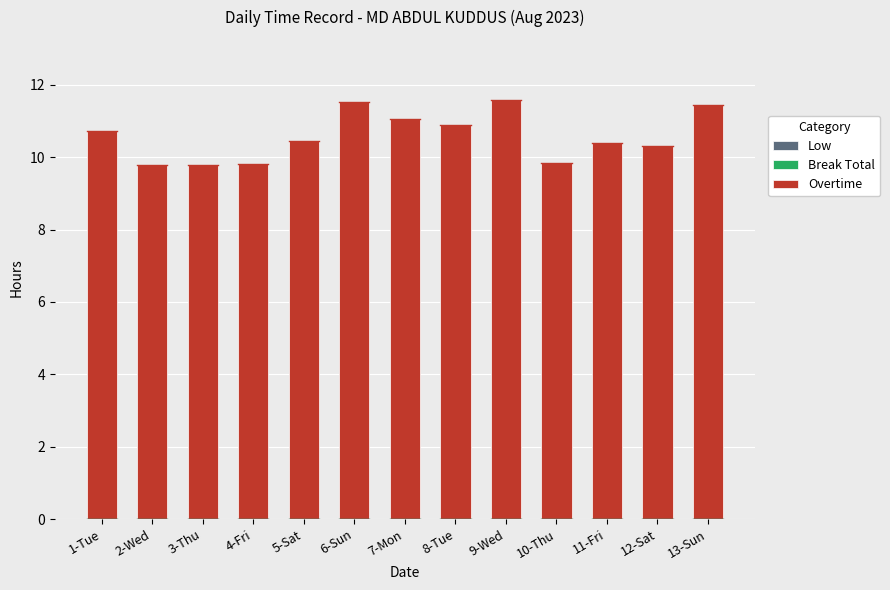

Is it true that the value at 7-Mon is 4.8?

False